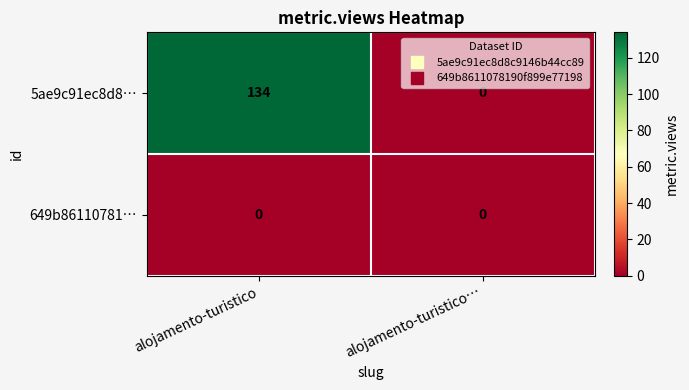

List the series in order of their overall mean, lowest first.

649b86110781…, 5ae9c91ec8d8…